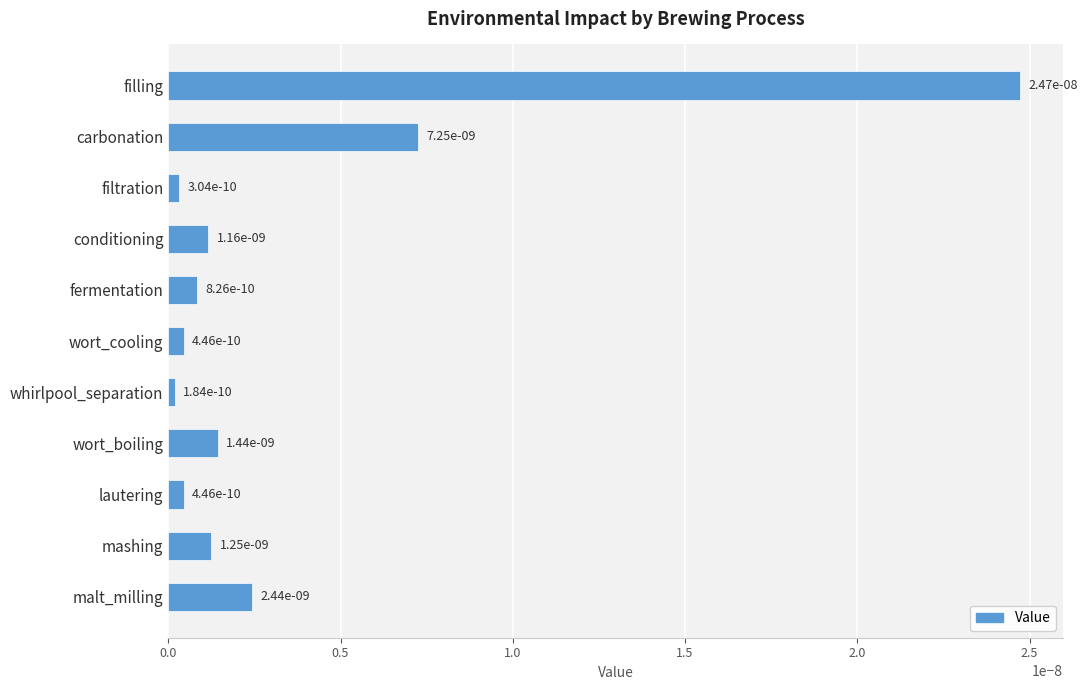

True or false: the data shows 0.0 at conditioning.

True